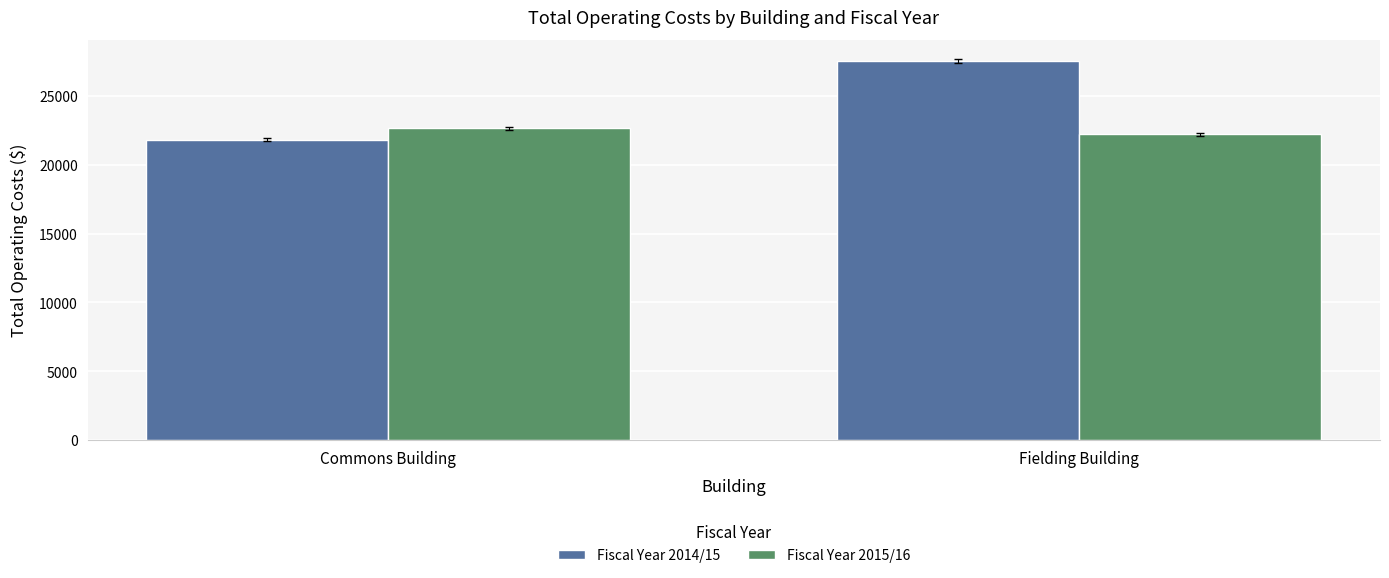

How many bars are there in total?

4